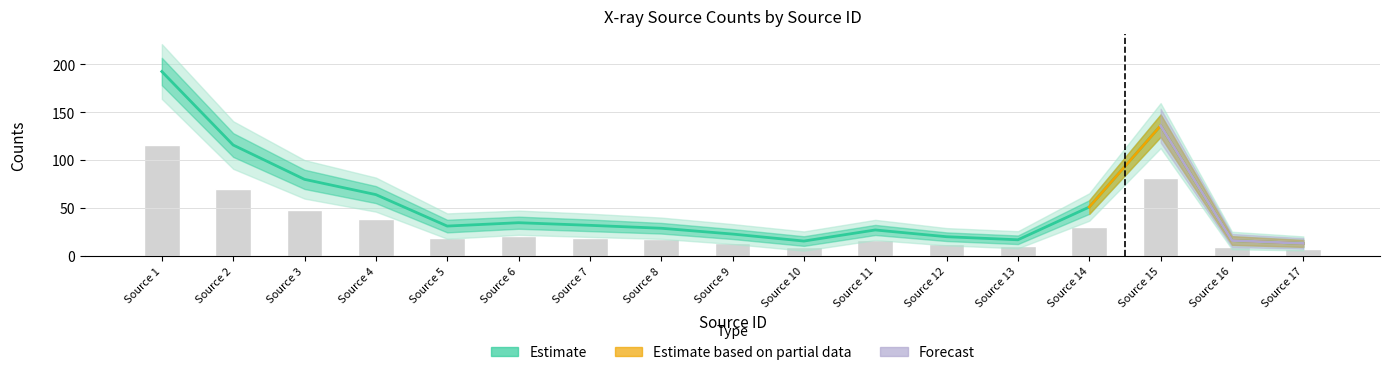

Reading left to right, list all the values displayed in this chart.

Source 1=192.7	Source 2=116.0	Source 3=80.2	Source 4=64.2	Source 5=31.4	Source 6=34.9	Source 7=32.2	Source 8=29.1	Source 9=23.1	Source 10=15.8	Source 11=27.3	Source 12=20.3	Source 13=17.1	Source 14=51.3	Source 15=136.2	Source 16=16.3	Source 17=13.3